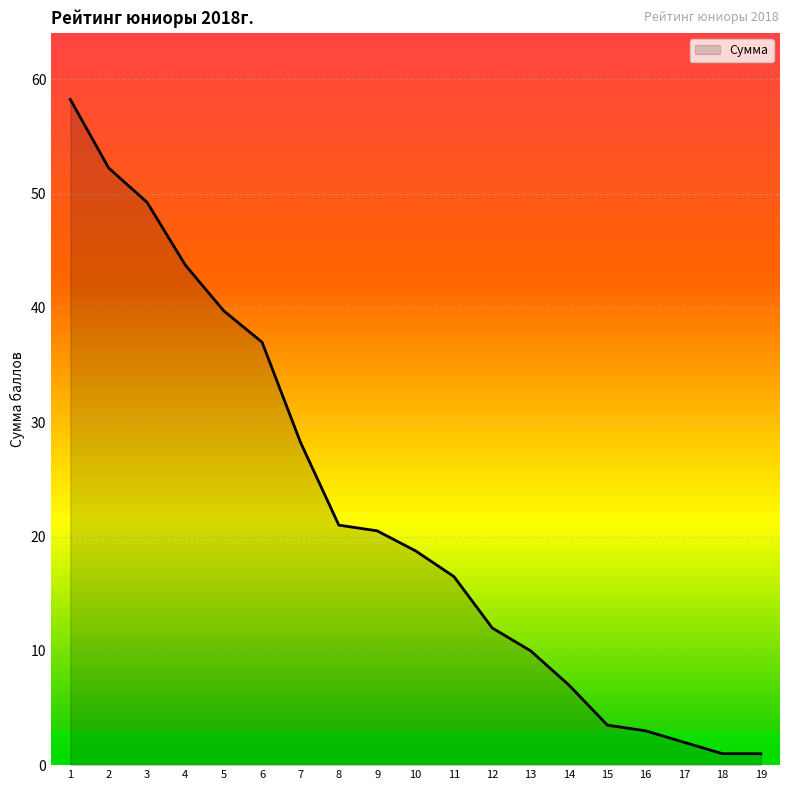

At which label is the value closest to 29?

7